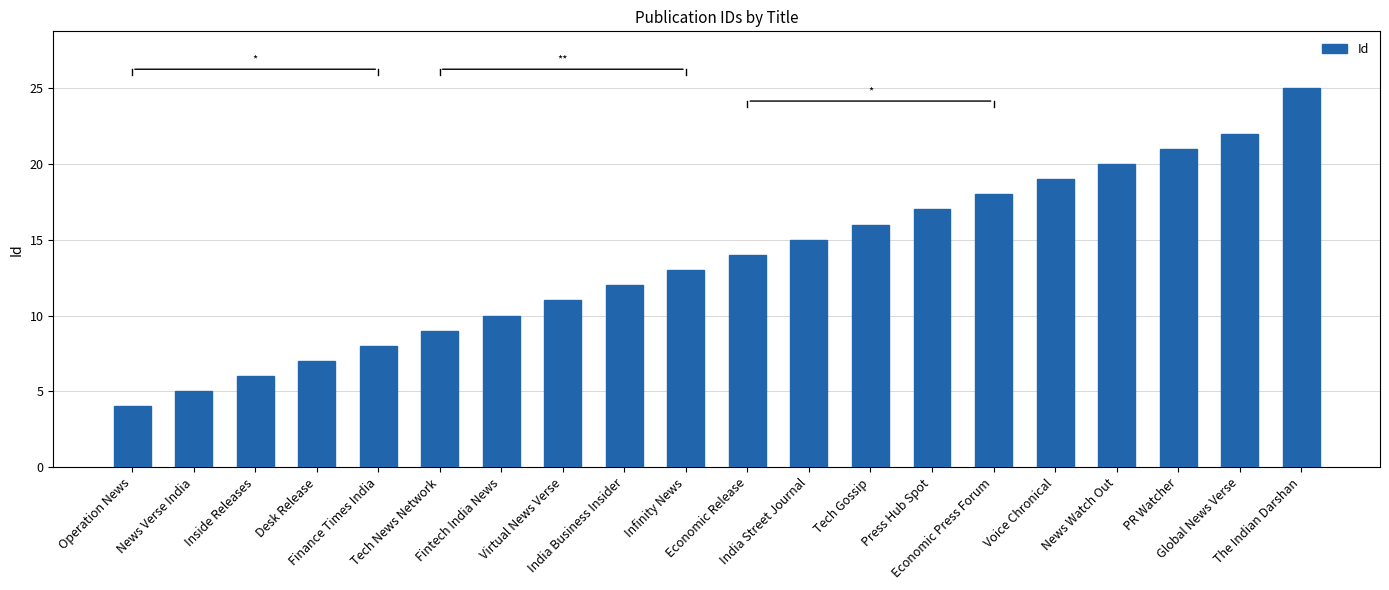

Reading left to right, list all the values displayed in this chart.

Operation News=4	News Verse India=5	Inside Releases=6	Desk Release=7	Finance Times India=8	Tech News Network=9	Fintech India News=10	Virtual News Verse=11	India Business Insider=12	Infinity News=13	Economic Release=14	India Street Journal=15	Tech Gossip=16	Press Hub Spot=17	Economic Press Forum=18	Voice Chronical=19	News Watch Out=20	PR Watcher=21	Global News Verse=22	The Indian Darshan=25